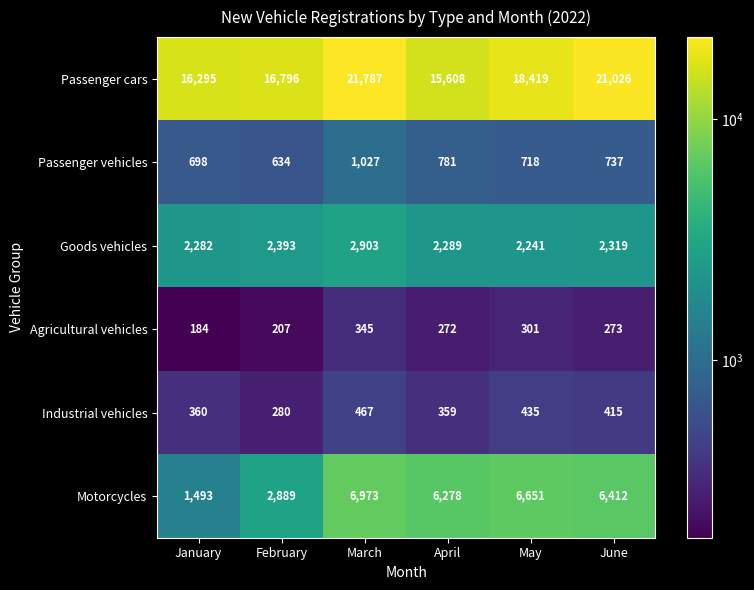

Rank the series by their maximum value, from highest to lowest.

Passenger cars, Motorcycles, Goods vehicles, Passenger vehicles, Industrial vehicles, Agricultural vehicles